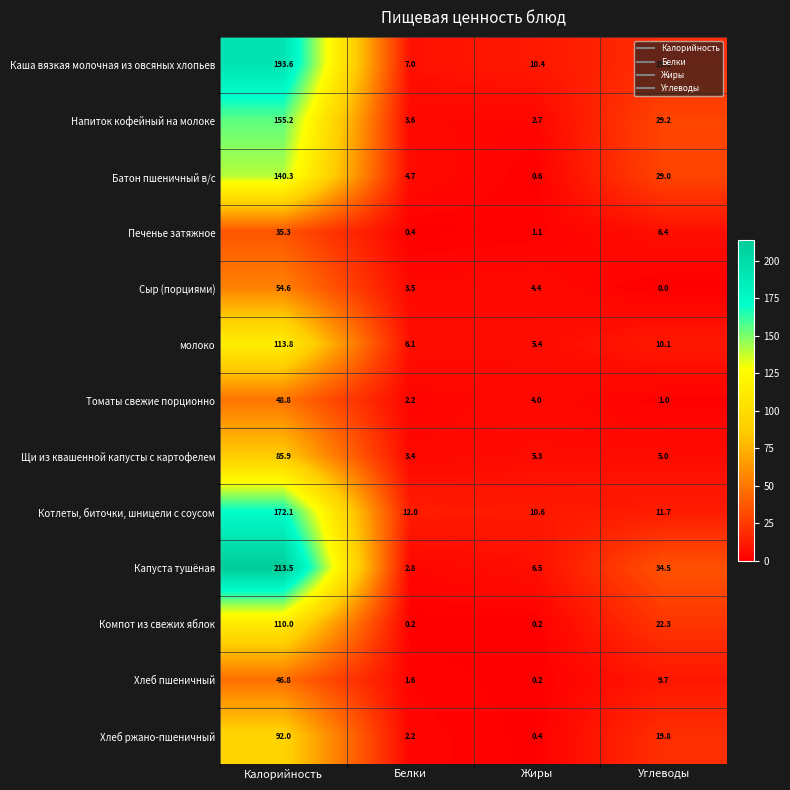

What is the total value across all series at Углеводы?

197.8